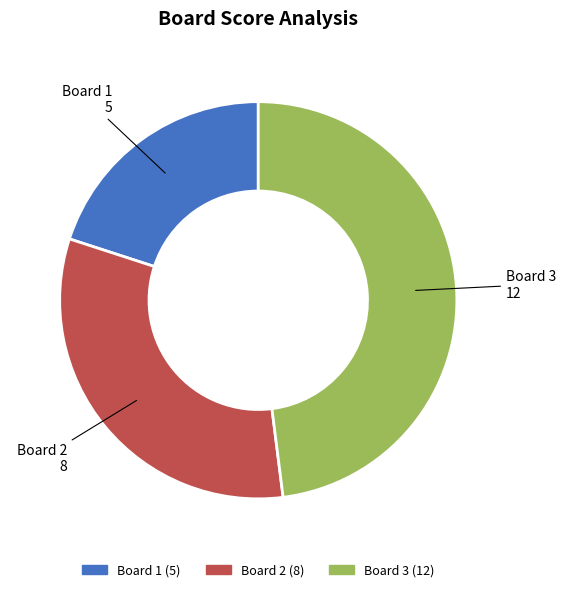

What is the largest slice in the pie chart?

Board 3